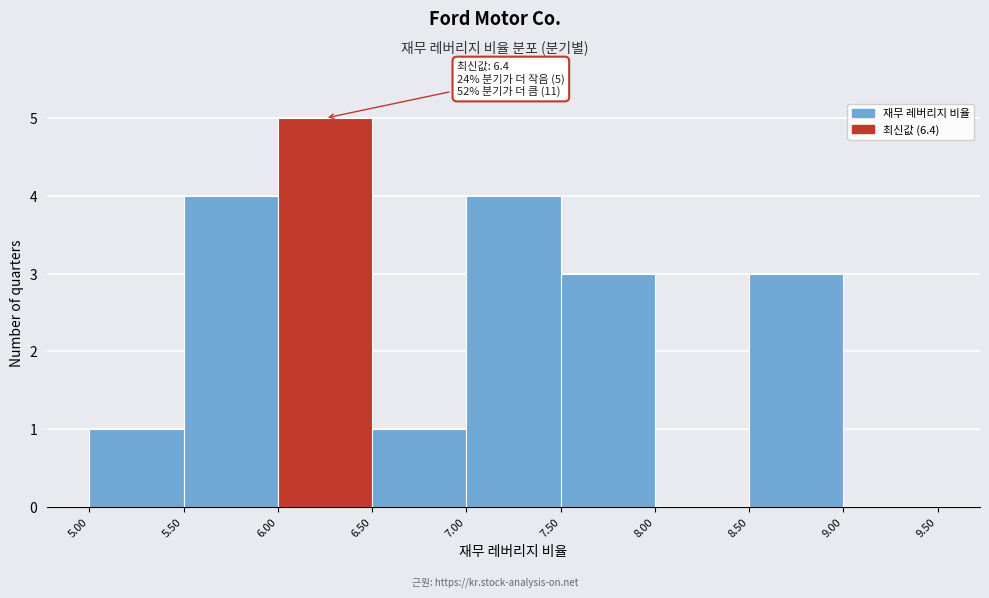

Over which range of the x-axis is the bar tallest?

6.00 to 6.50